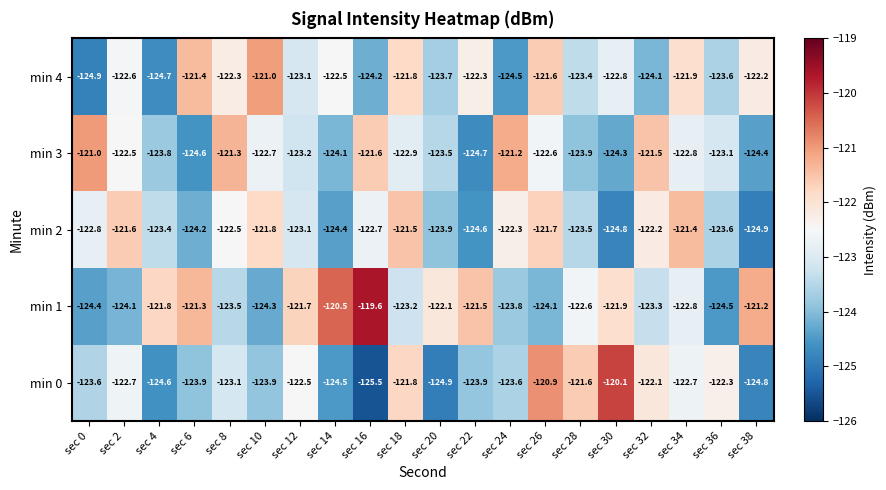

Between sec 14 and sec 24, which series saw the biggest shift?

min 1